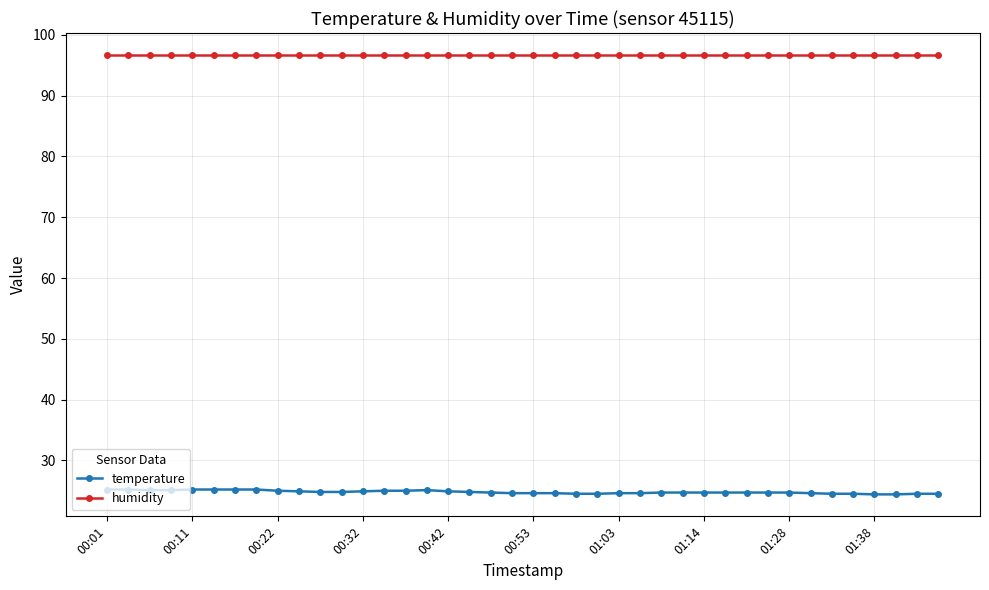

Which series has the widest spread of values?

temperature